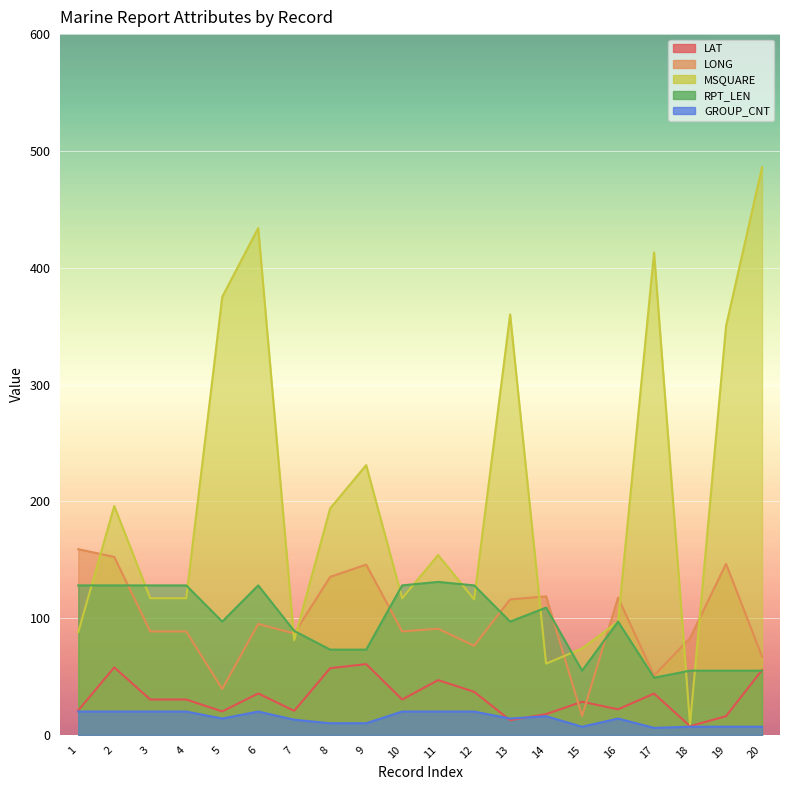

Which has a higher value, 7 or 9?

9